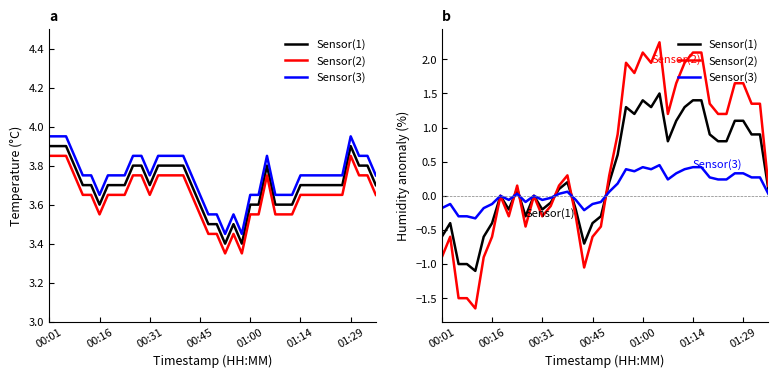

Rank the series by their maximum value, from lowest to highest.

Sensor(3), Sensor(1), Sensor(2)